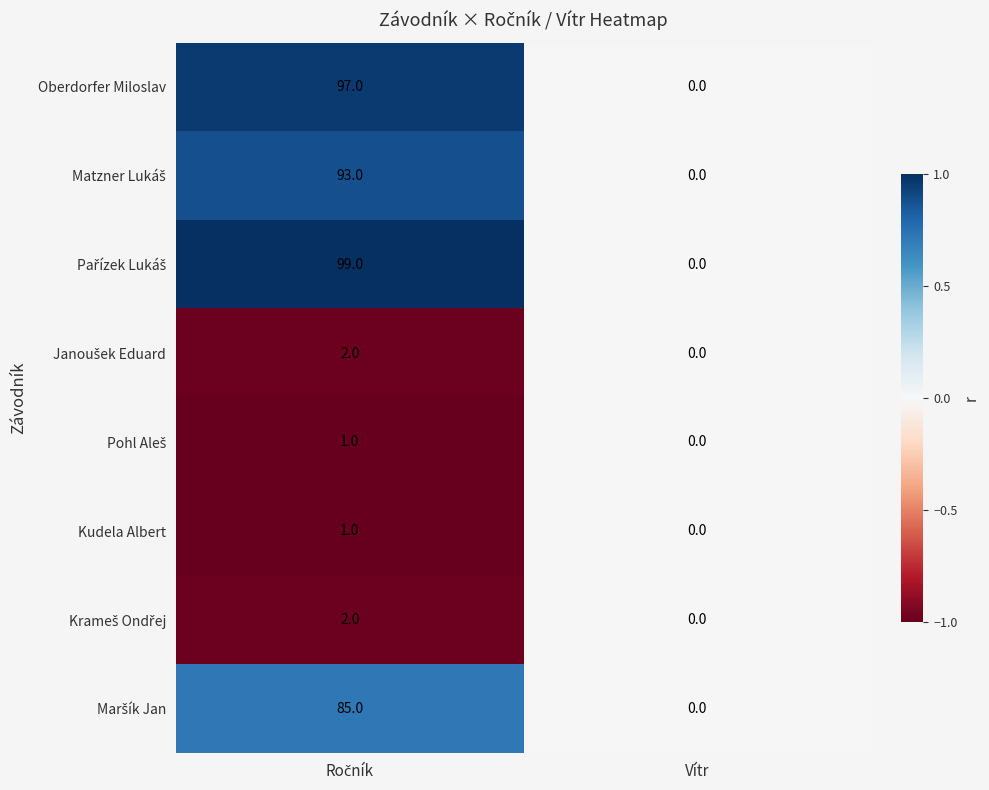

True or false: Oberdorfer Miloslav has a value of 50 at Vítr.

False